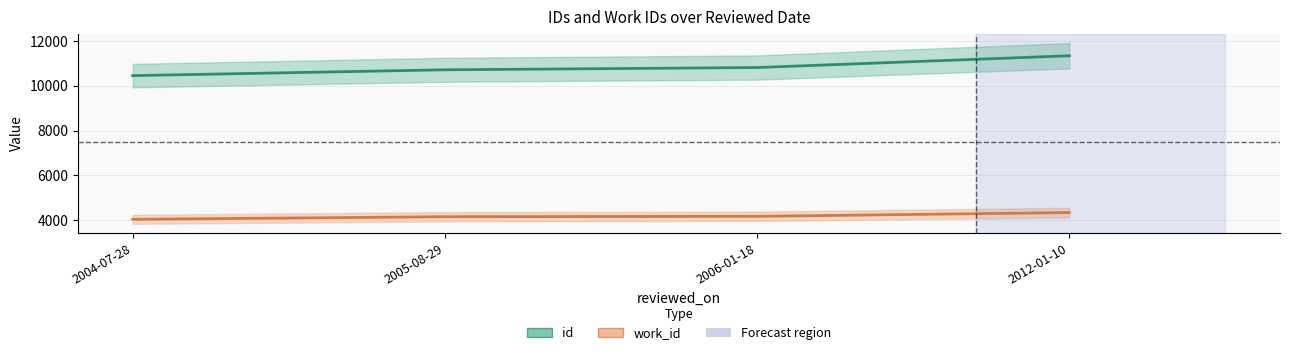

What is the total value across all series at 2012-01-10?

15680